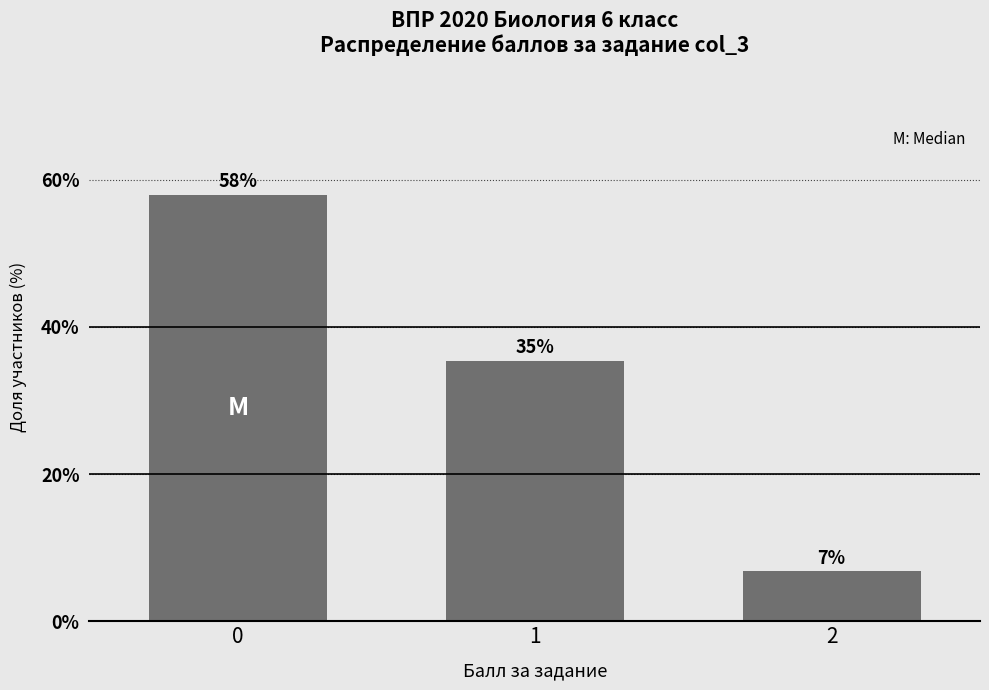

Are the bars horizontal?

No